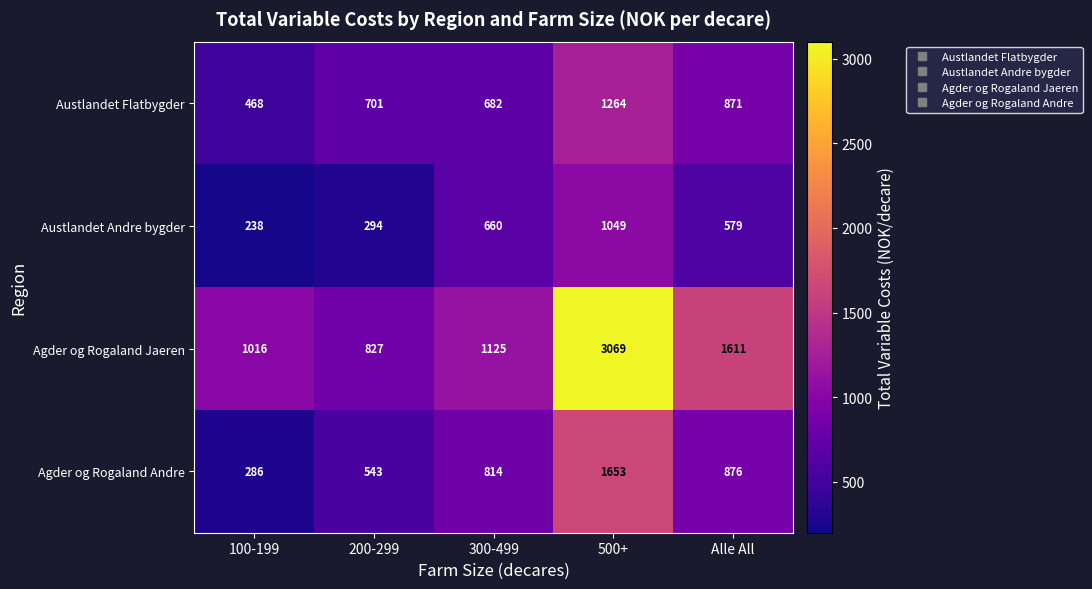

Is it true that Agder og Rogaland Andre equals 286 at 100-199?

True